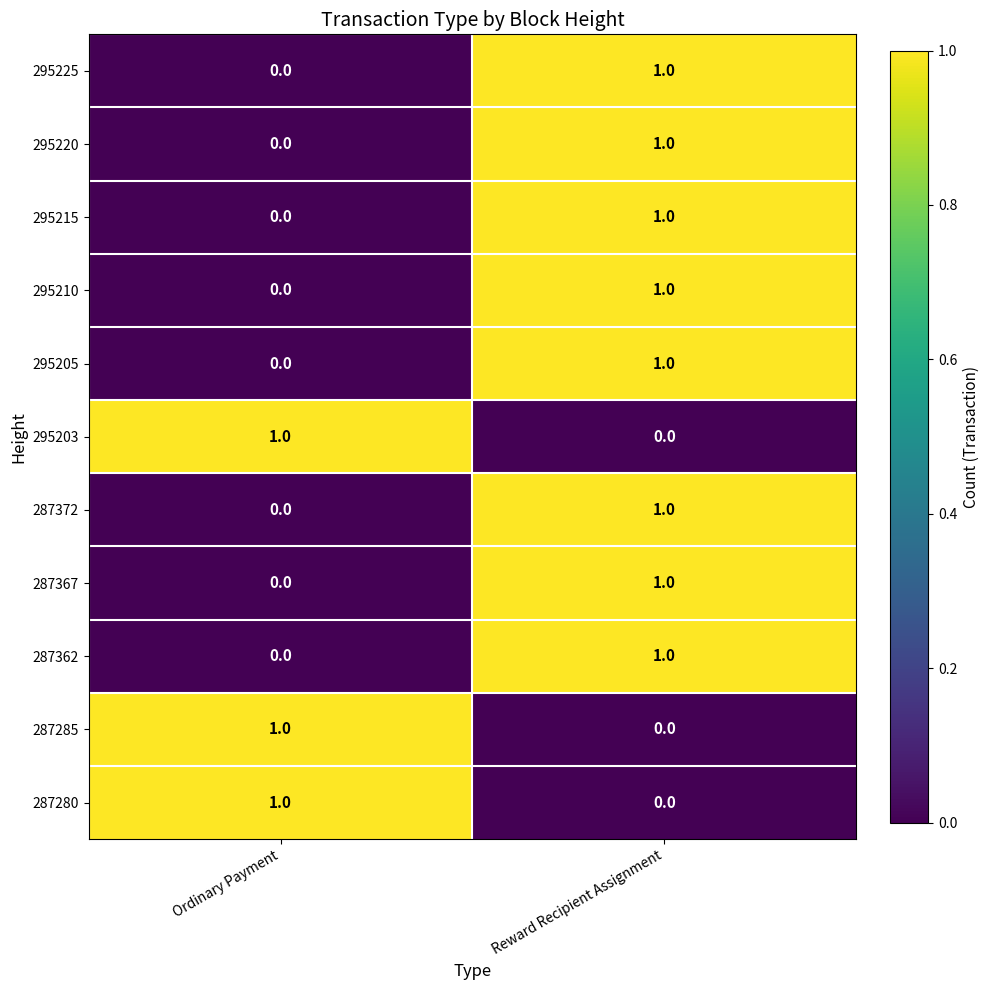

At which label is 287362 closest to 0?

Ordinary Payment